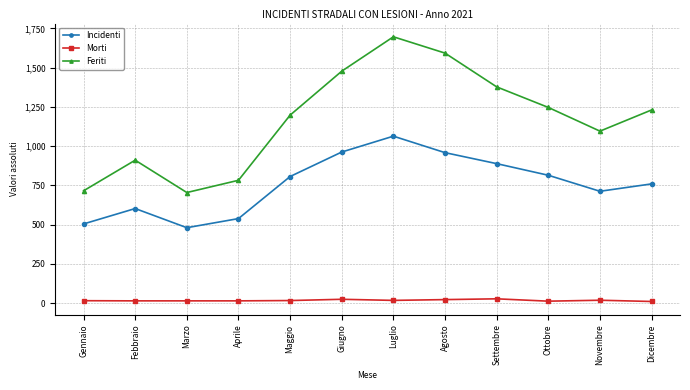

What is the minimum value for Feriti?

704